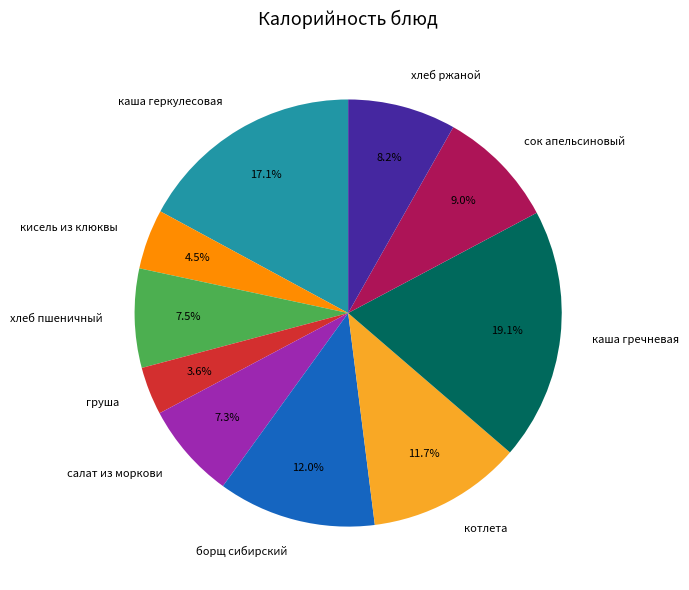

What is the smallest slice in the pie chart?

груша